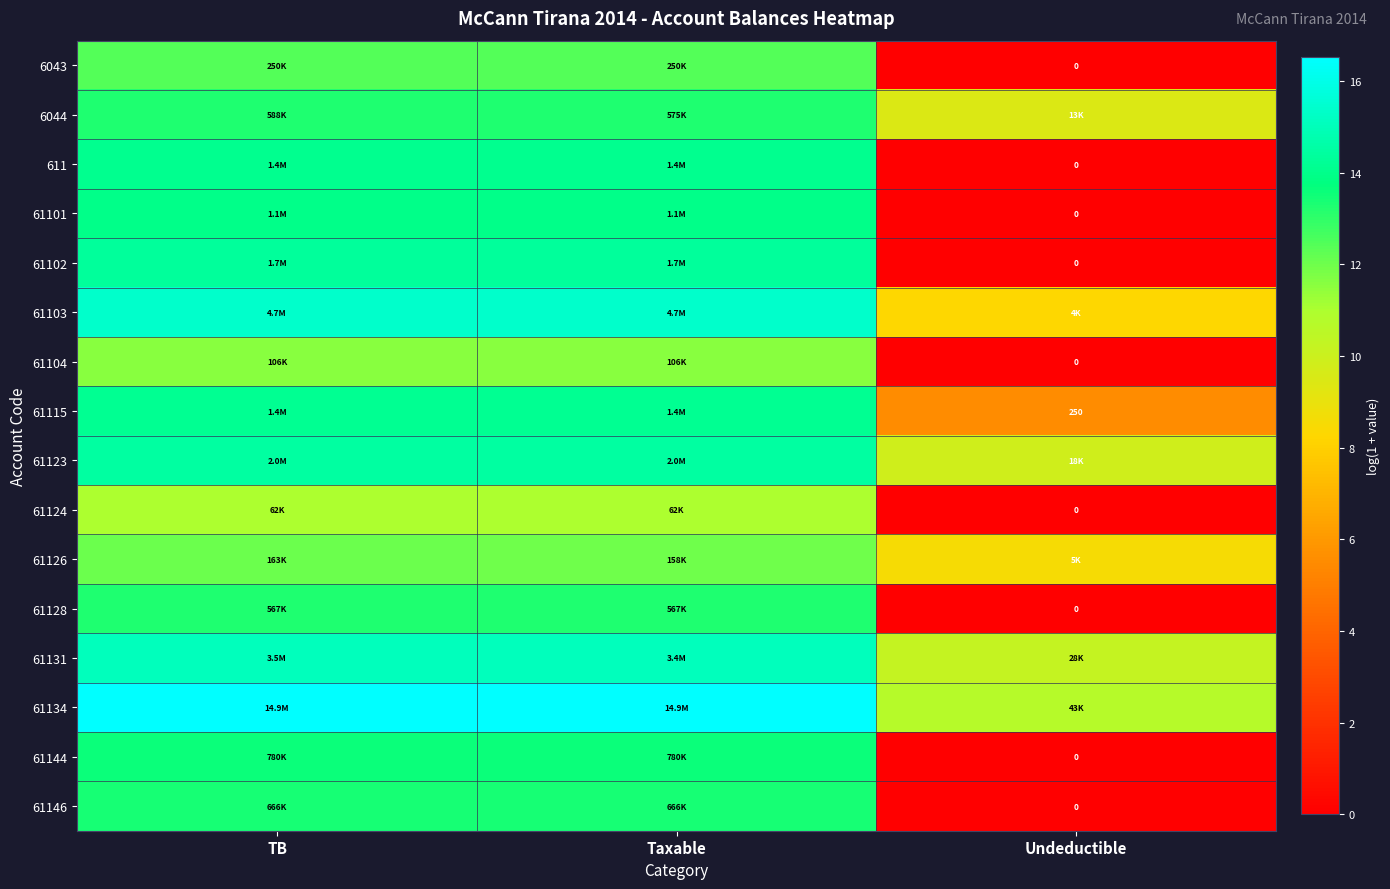

What is the highest value of the 61124 series?

11.0